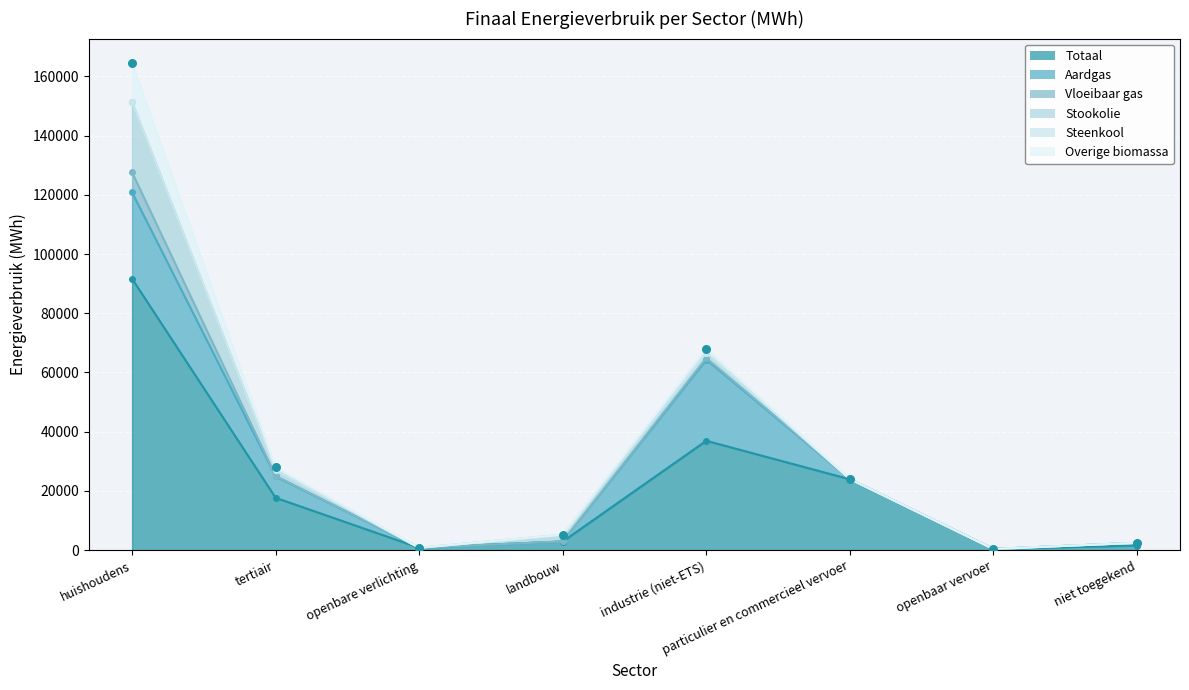

At how many categories does at least one series exceed 40957?

1